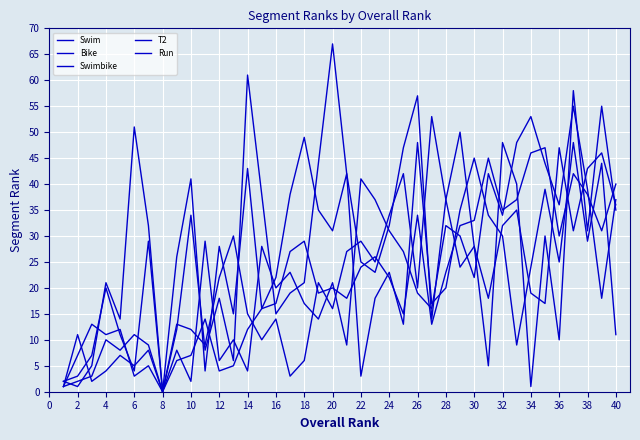

How many lines are shown in the chart?

5